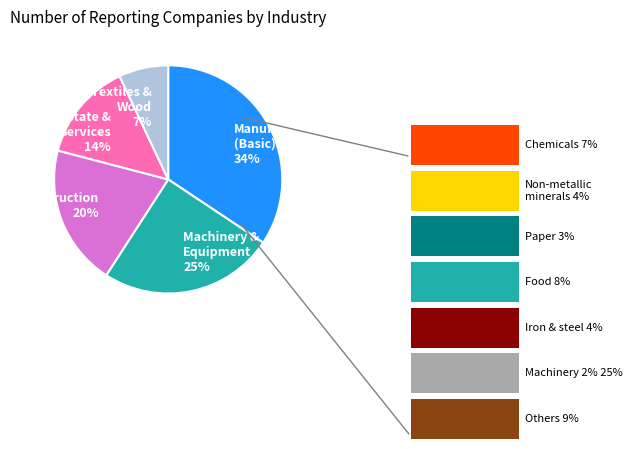

What is the smallest slice in the pie chart?

Textiles & Wood 7%